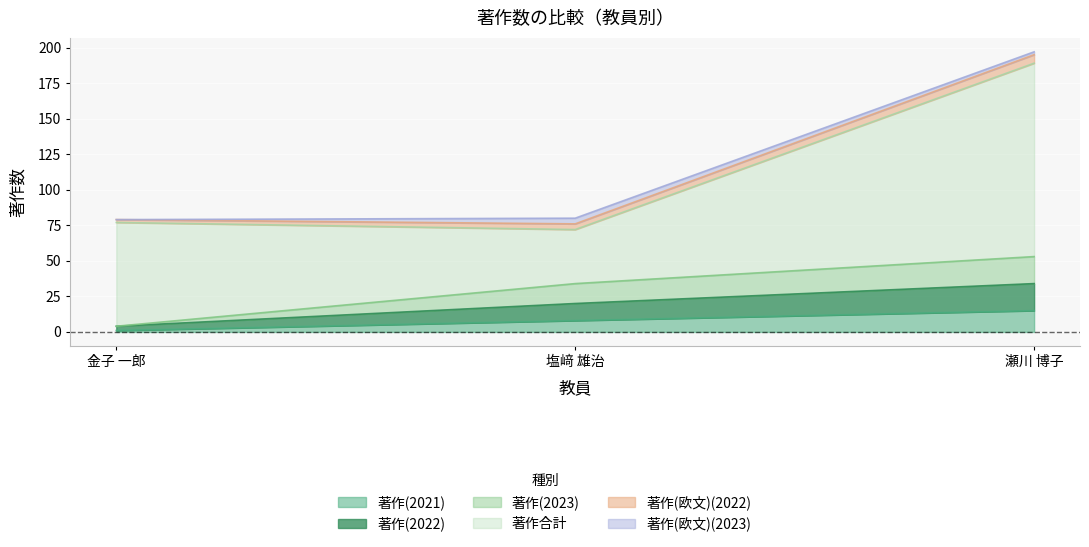

The 著作(2022) series shows 2 at 金子 一郎. True or false?

False